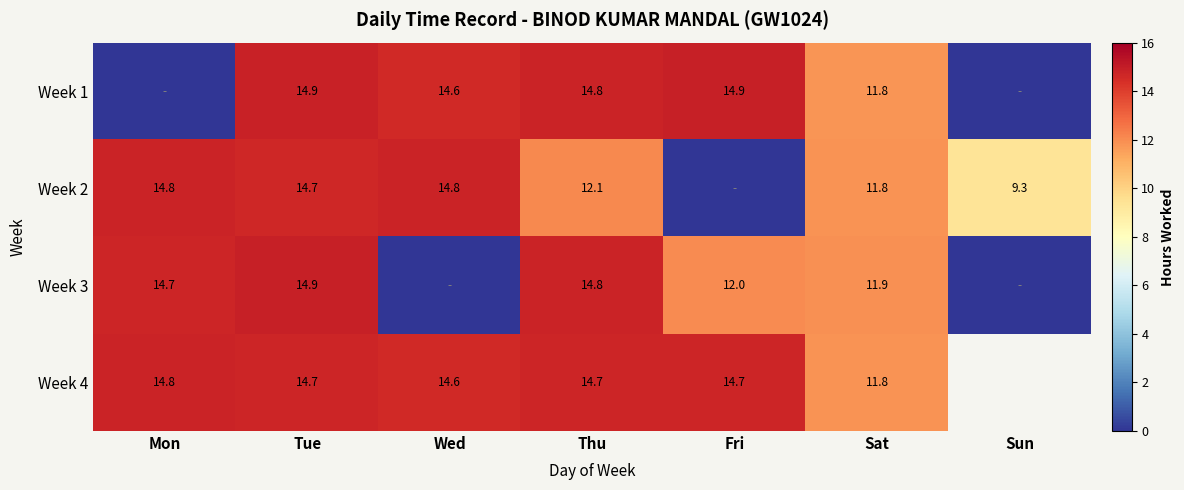

At which category is the sum across all series the highest?

Tue